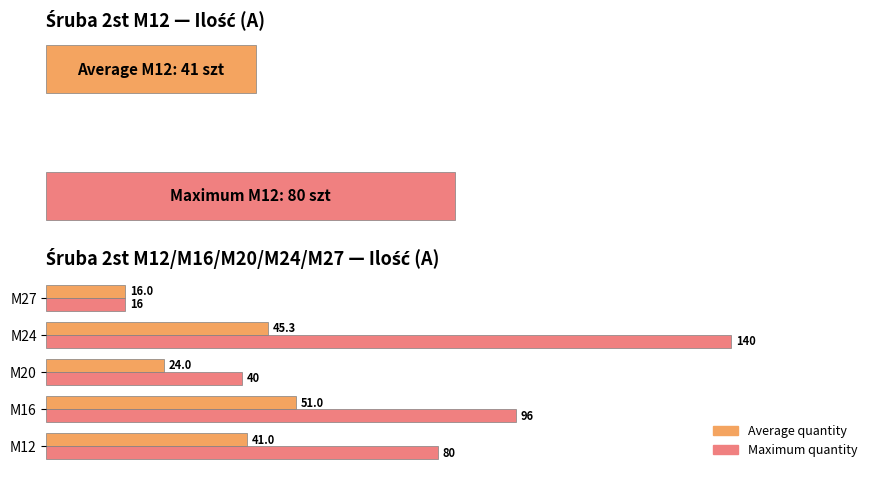

Which series has the largest range (max minus min)?

Maximum quantity